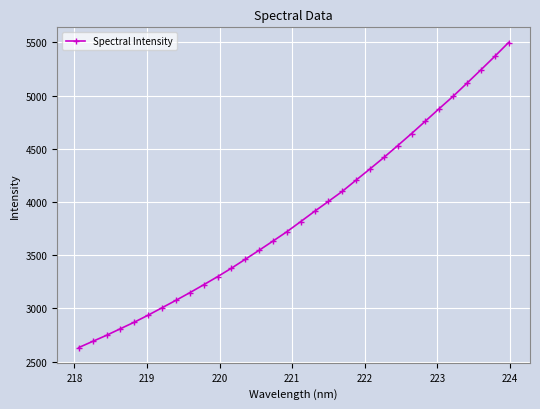

Does the chart display data point markers on the line(s)?

Yes